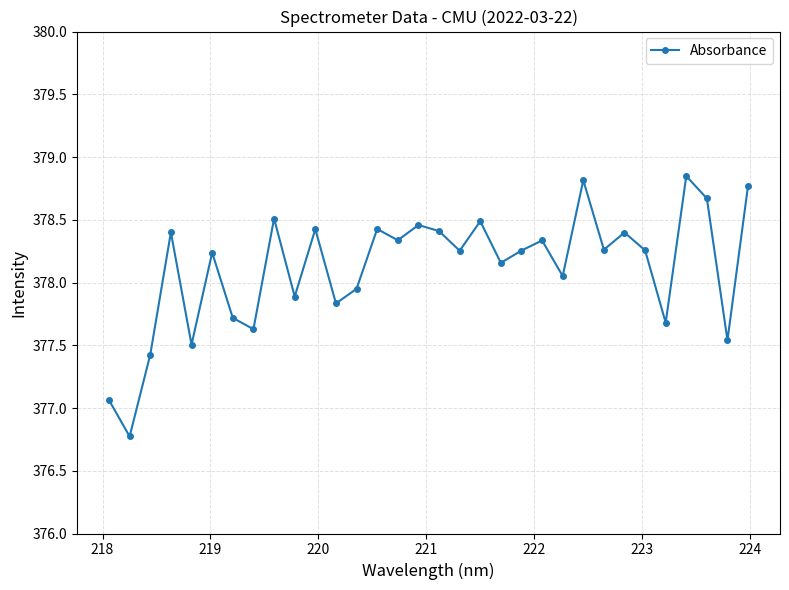

What is the sum of all values?

12099.8